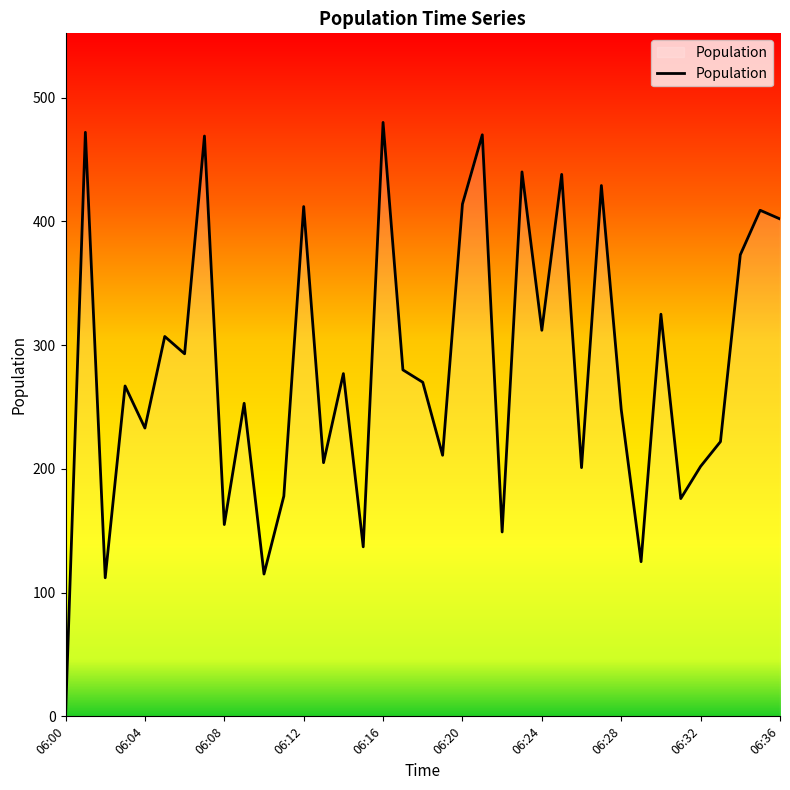

What is the difference between the second highest and minimum values?

472